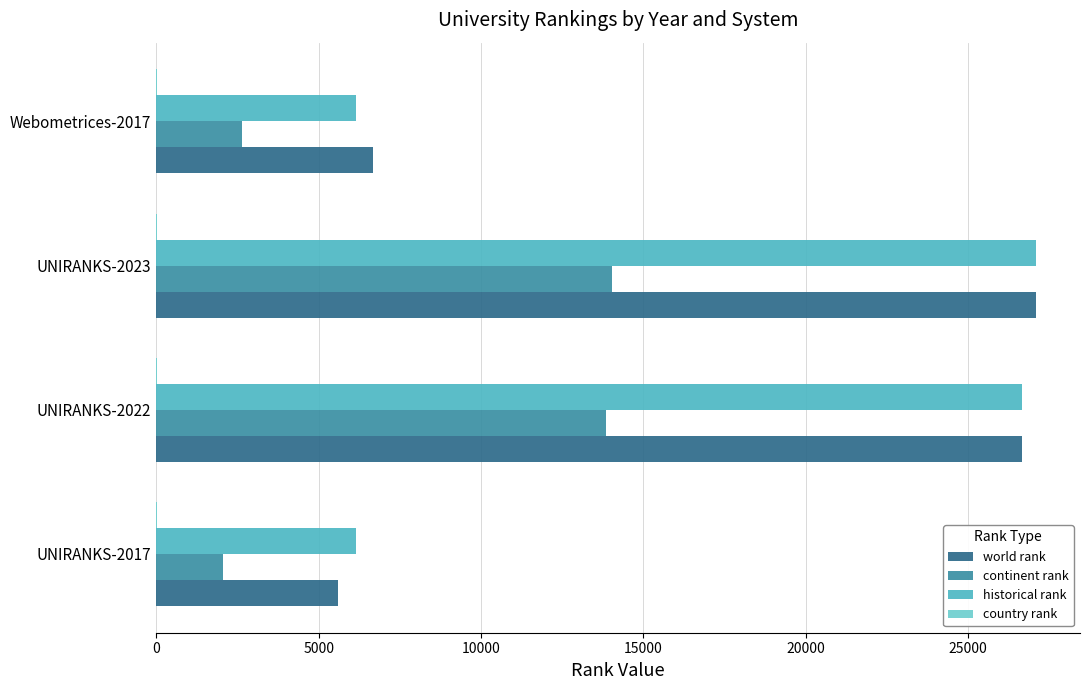

At which label is continent rank closest to 8040?

Webometrices-2017